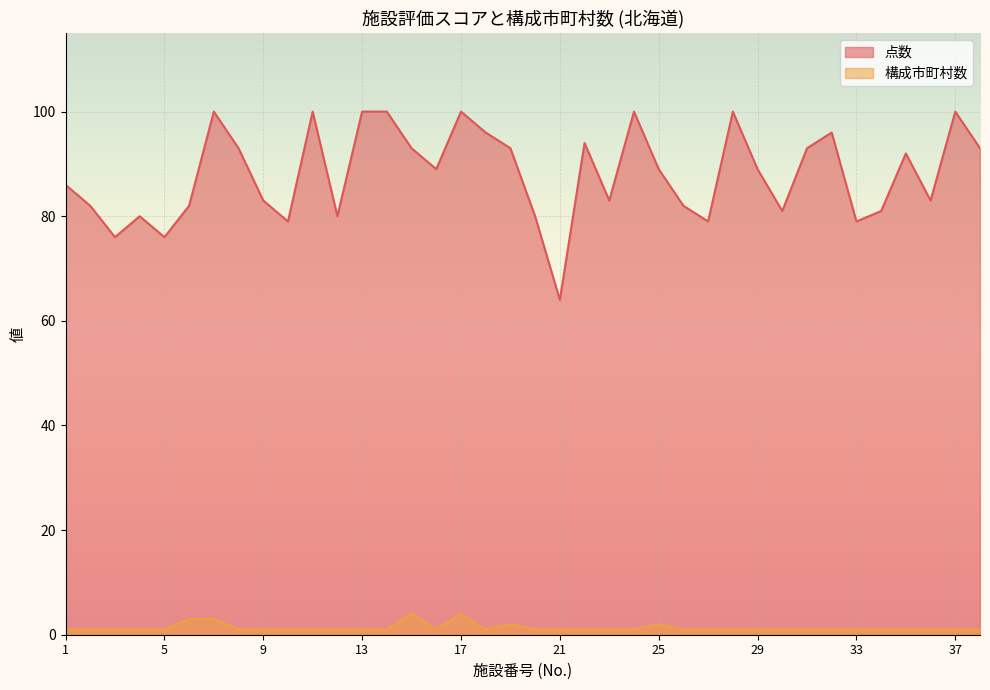

How many lines are shown in the chart?

2